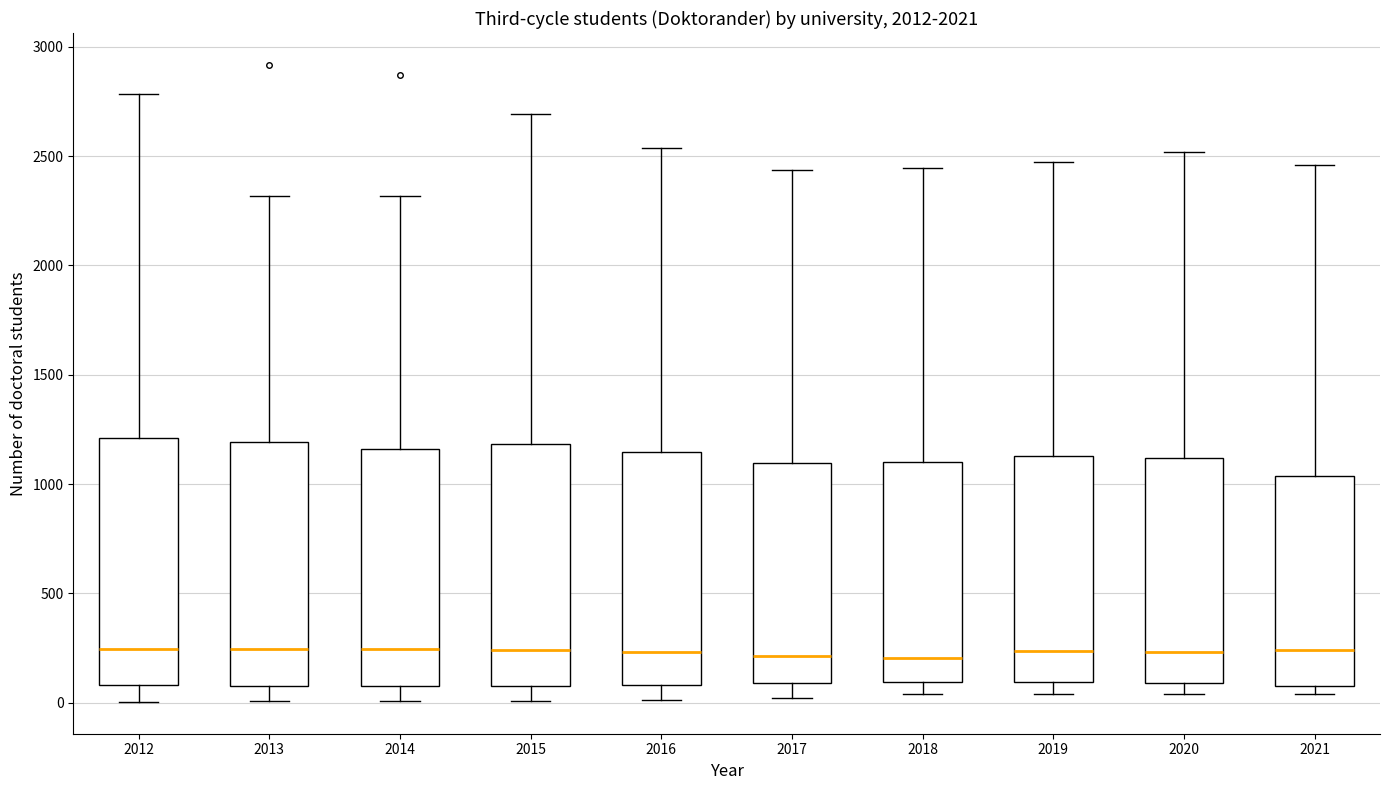

Reading left to right, transcribe this box plot: for each box, give where its median line is, the range the box spans, and where its two whiskers end, as read against the y-axis. The values are not printed on the chart, so give them approximately, as read against the axis.

2012: median 250, box 100 to 1200, whiskers 0 to 2800
2013: median 250, box 50 to 1200, whiskers 0 to 2300
2014: median 250, box 100 to 1150, whiskers 0 to 2300
2015: median 250, box 100 to 1200, whiskers 0 to 2700
2016: median 250, box 100 to 1150, whiskers 0 to 2550
2017: median 200, box 100 to 1100, whiskers 0 to 2450
2018: median 200, box 100 to 1100, whiskers 50 to 2450
2019: median 250, box 100 to 1150, whiskers 50 to 2450
2020: median 250, box 100 to 1100, whiskers 50 to 2500
2021: median 250, box 100 to 1050, whiskers 50 to 2450